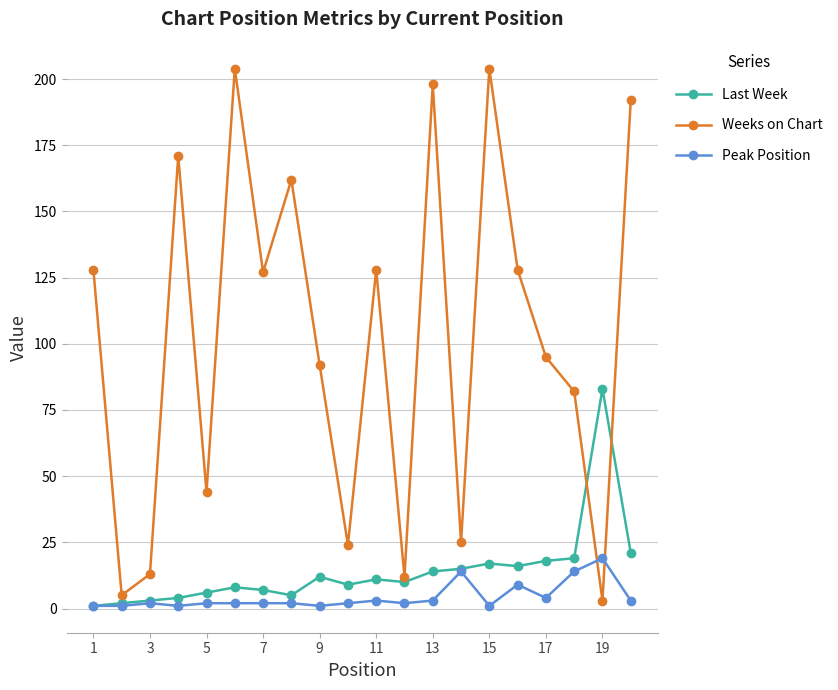

In Weeks on Chart, how many points are lower than both neighbors (excluding endpoints)?

7